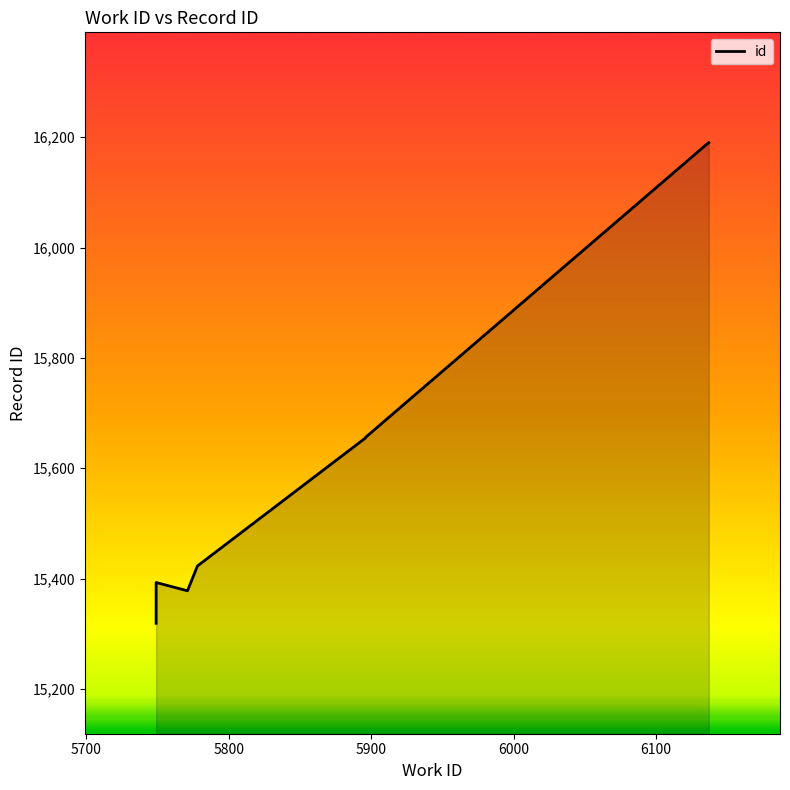

What is the difference between the values at 5749 and 5896?

332